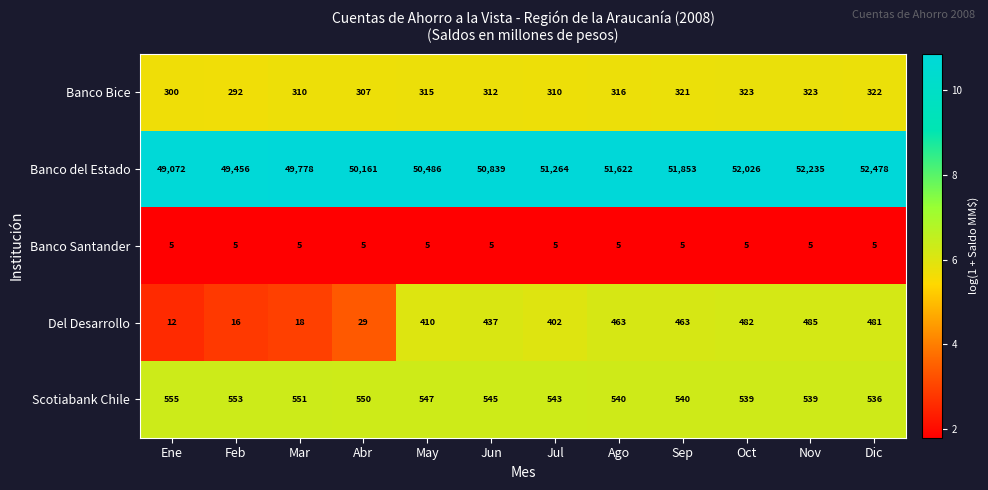

Is the value of Scotiabank Chile at Jun greater than the value of Del Desarrollo at Dic?

Yes